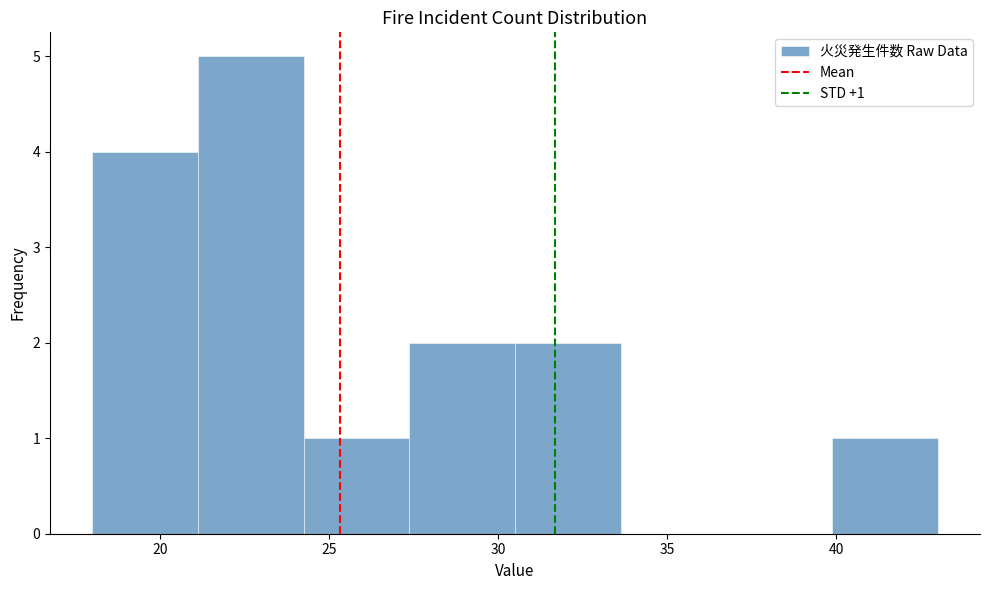

Which range on the x-axis has the tallest bar?

21.0 to 24.5